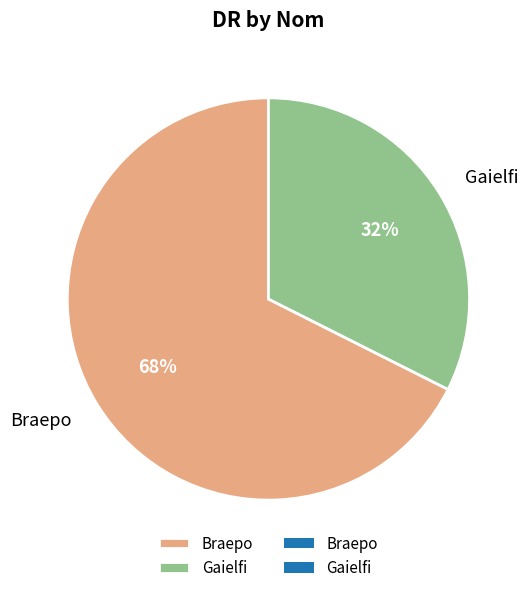

How many segments does this pie chart have?

2